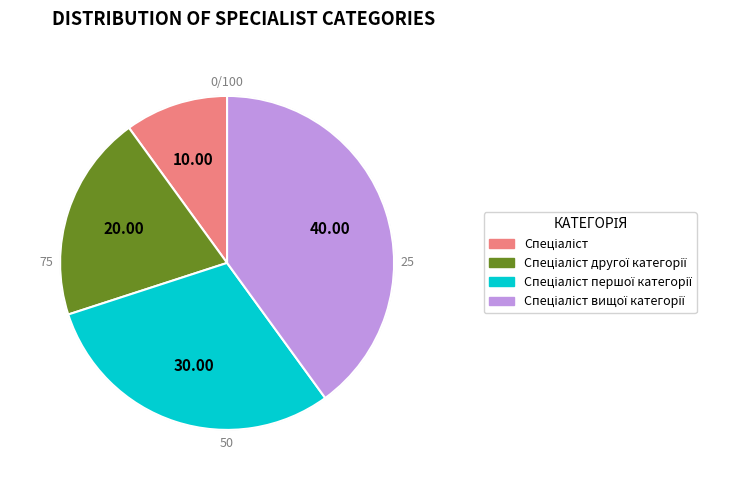

Is there any slice that represents more than half of the pie?

No